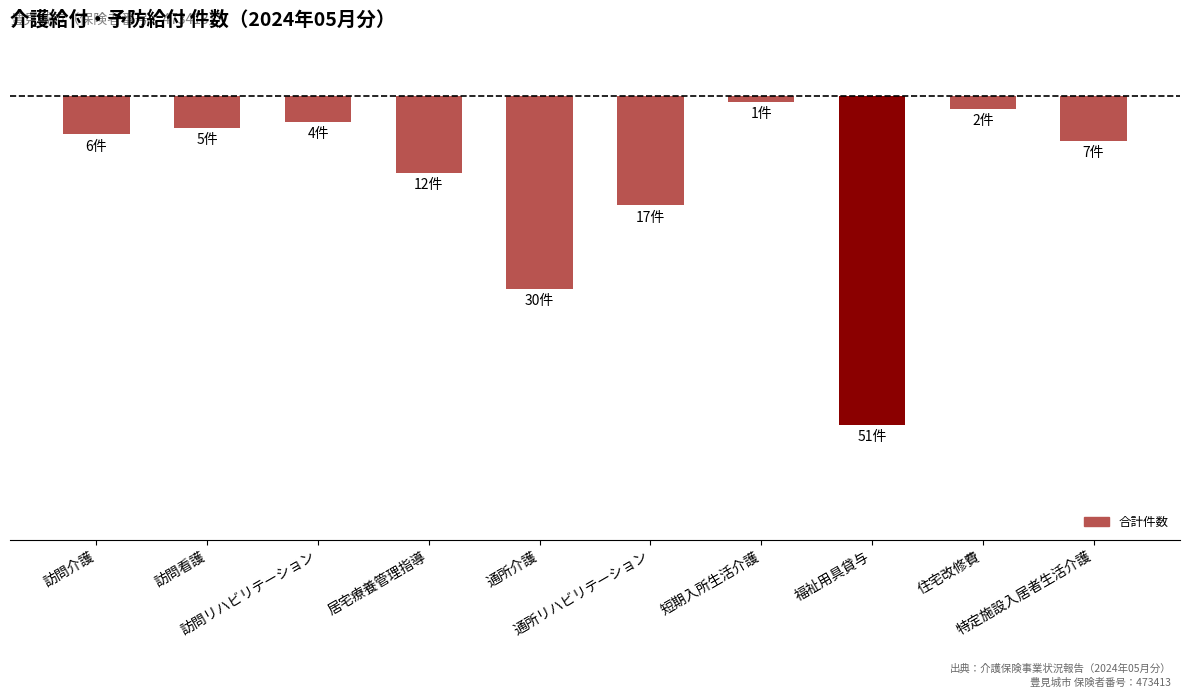

What is the minimum value shown in the chart?

-51